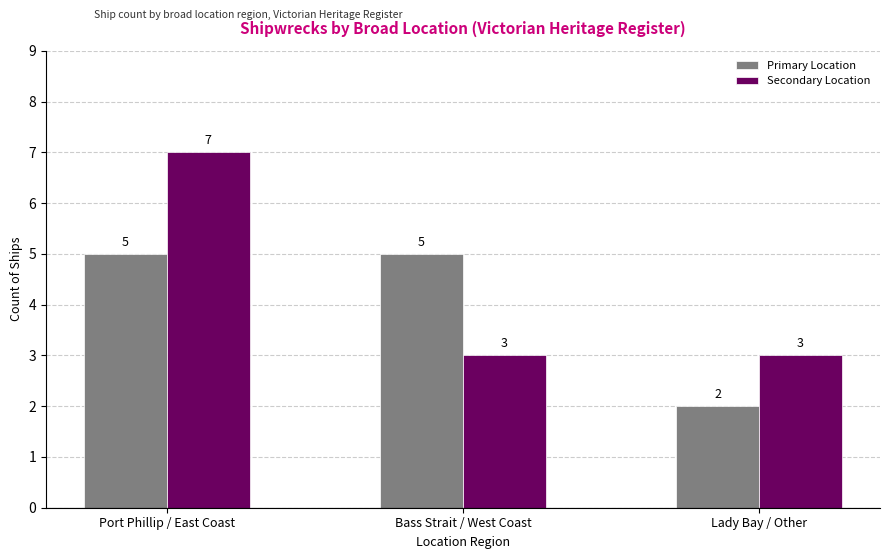

List the series in order of their peak value, lowest first.

Primary Location, Secondary Location